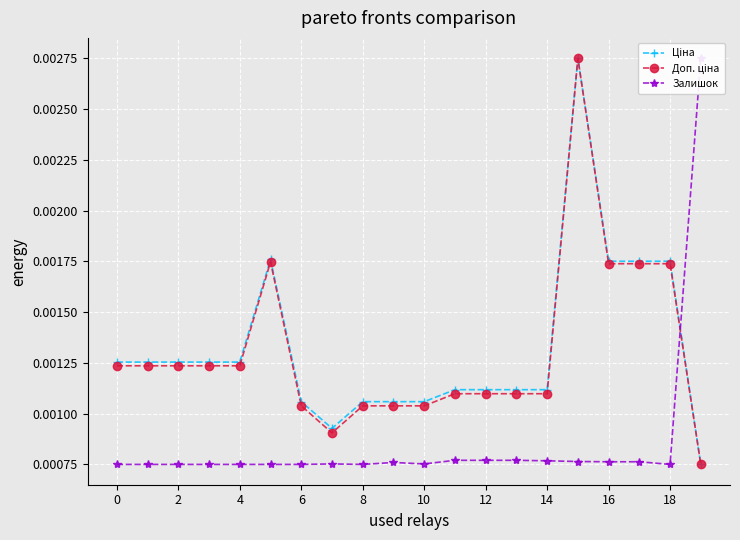

How many intersections are there between Ціна and Залишок?

1